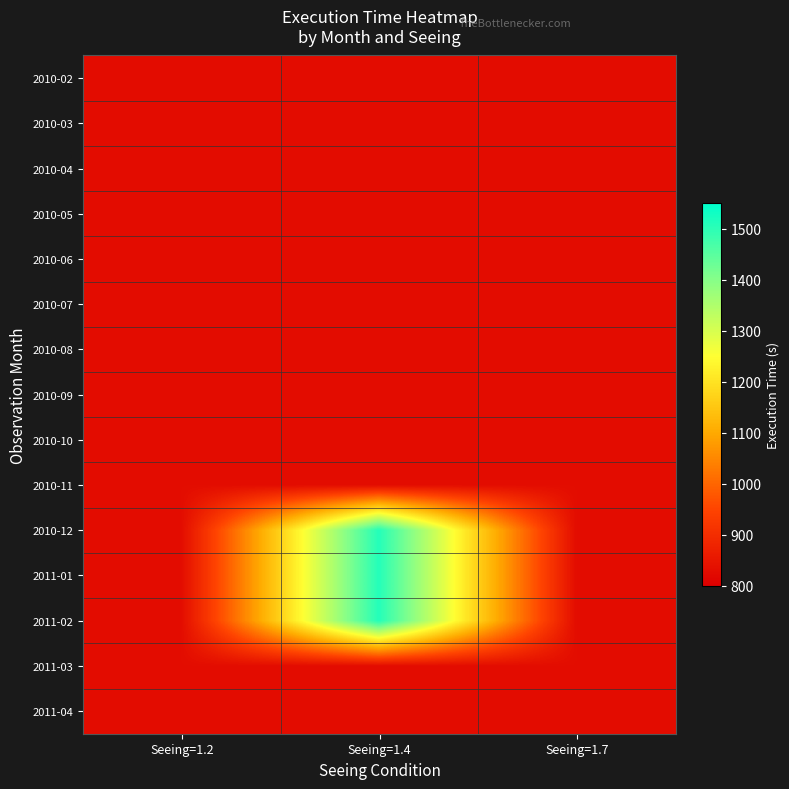

Reading right to left, transcribe all the data shown in this chart.

2010-02: Seeing=1.7=829	Seeing=1.4=829	Seeing=1.2=829
2010-03: Seeing=1.7=829	Seeing=1.4=829	Seeing=1.2=829
2010-04: Seeing=1.7=829	Seeing=1.4=829	Seeing=1.2=829
2010-05: Seeing=1.7=829	Seeing=1.4=829	Seeing=1.2=829
2010-06: Seeing=1.7=829	Seeing=1.4=829	Seeing=1.2=829
2010-07: Seeing=1.7=829	Seeing=1.4=829	Seeing=1.2=829
2010-08: Seeing=1.7=829	Seeing=1.4=829	Seeing=1.2=829
2010-09: Seeing=1.7=829	Seeing=1.4=829	Seeing=1.2=829
2010-10: Seeing=1.7=829	Seeing=1.4=829	Seeing=1.2=829
2010-11: Seeing=1.7=829	Seeing=1.4=829	Seeing=1.2=829
2010-12: Seeing=1.7=829	Seeing=1.4=1510	Seeing=1.2=829
2011-01: Seeing=1.7=829	Seeing=1.4=1510	Seeing=1.2=829
2011-02: Seeing=1.7=829	Seeing=1.4=1510	Seeing=1.2=829
2011-03: Seeing=1.7=829	Seeing=1.4=829	Seeing=1.2=829
2011-04: Seeing=1.7=829	Seeing=1.4=829	Seeing=1.2=829